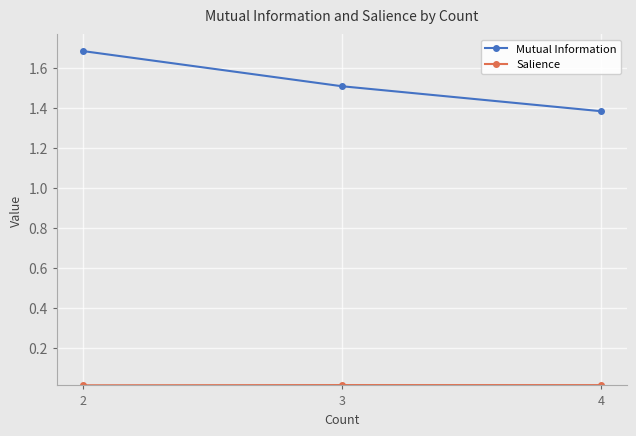

What is the greatest value displayed?

1.7